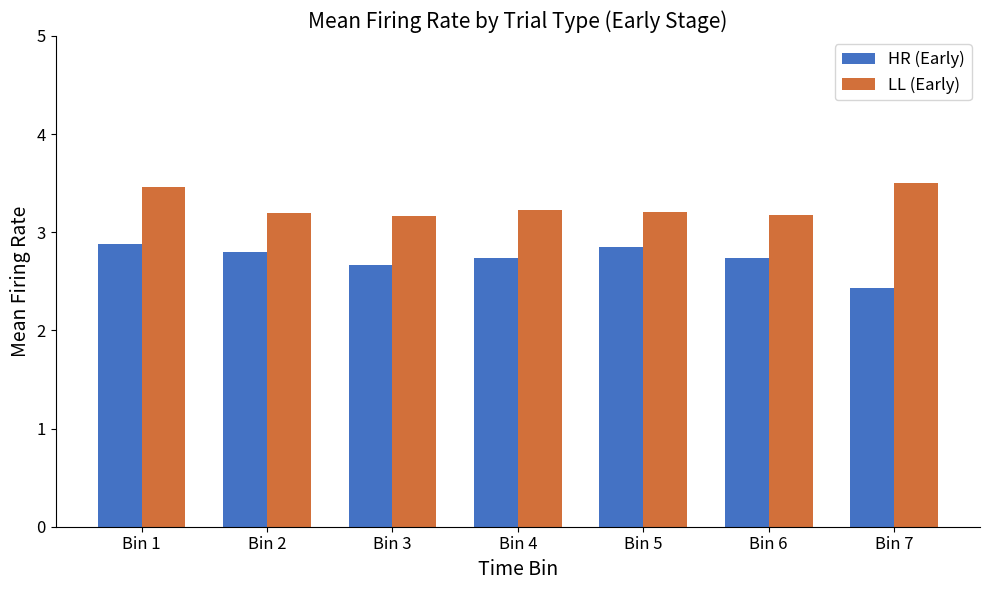

Between Bin 3 and Bin 4, which series saw the biggest shift?

HR (Early)